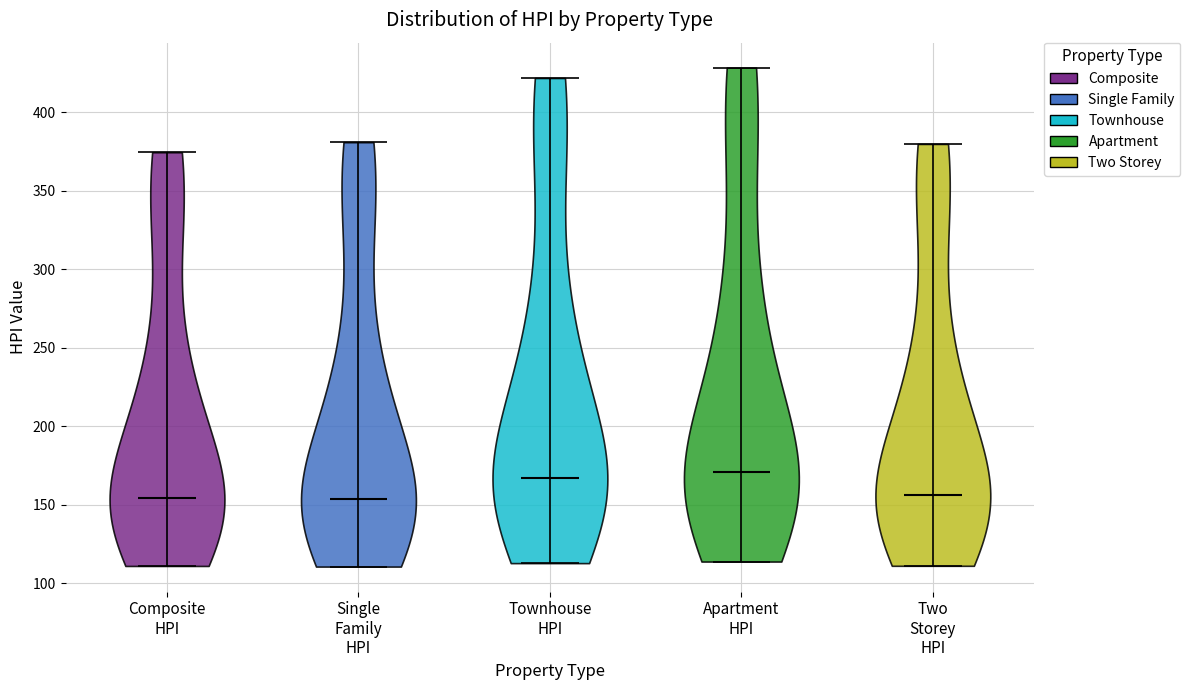

Reading left to right, read every violin against the y-axis: where its median line is, and the lowest and highest points it reaches. The values are not printed on the chart, so give them approximately, as read against the axis.

Composite HPI: median line 155, lowest point 110, highest point 375
Single Family HPI: median line 155, lowest point 110, highest point 380
Townhouse HPI: median line 165, lowest point 115, highest point 420
Apartment HPI: median line 170, lowest point 115, highest point 430
Two Storey HPI: median line 155, lowest point 110, highest point 380